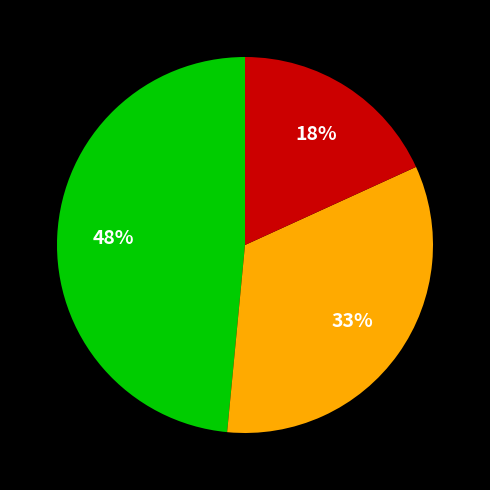

To the nearest percent, what is the difference between the largest and smallest slice percentages?

30%